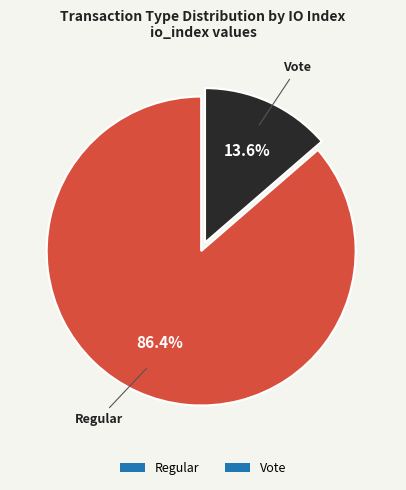

What is the smallest slice in the pie chart?

Vote